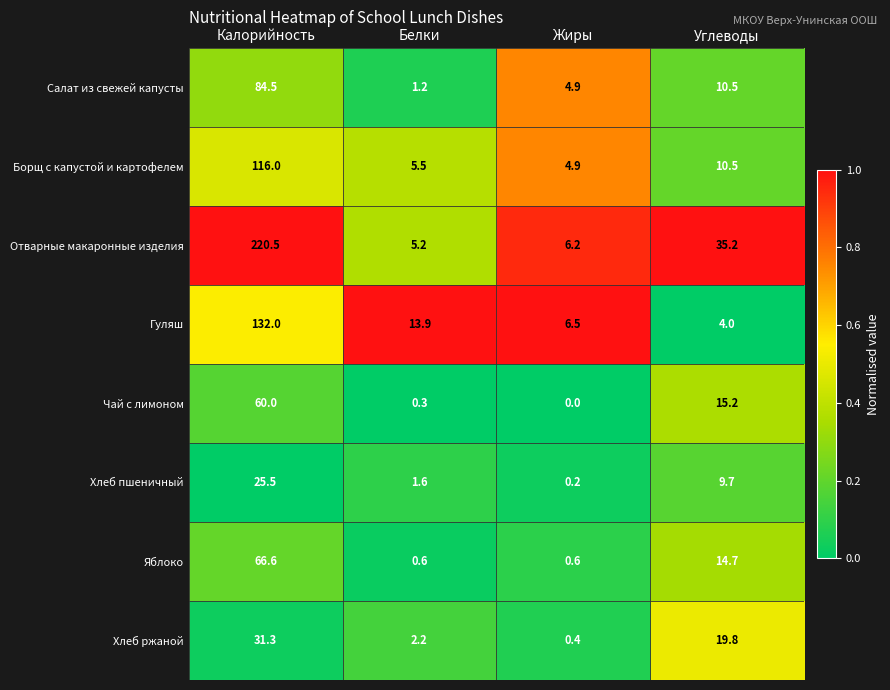

What is the total value across all series at Белки?

30.5